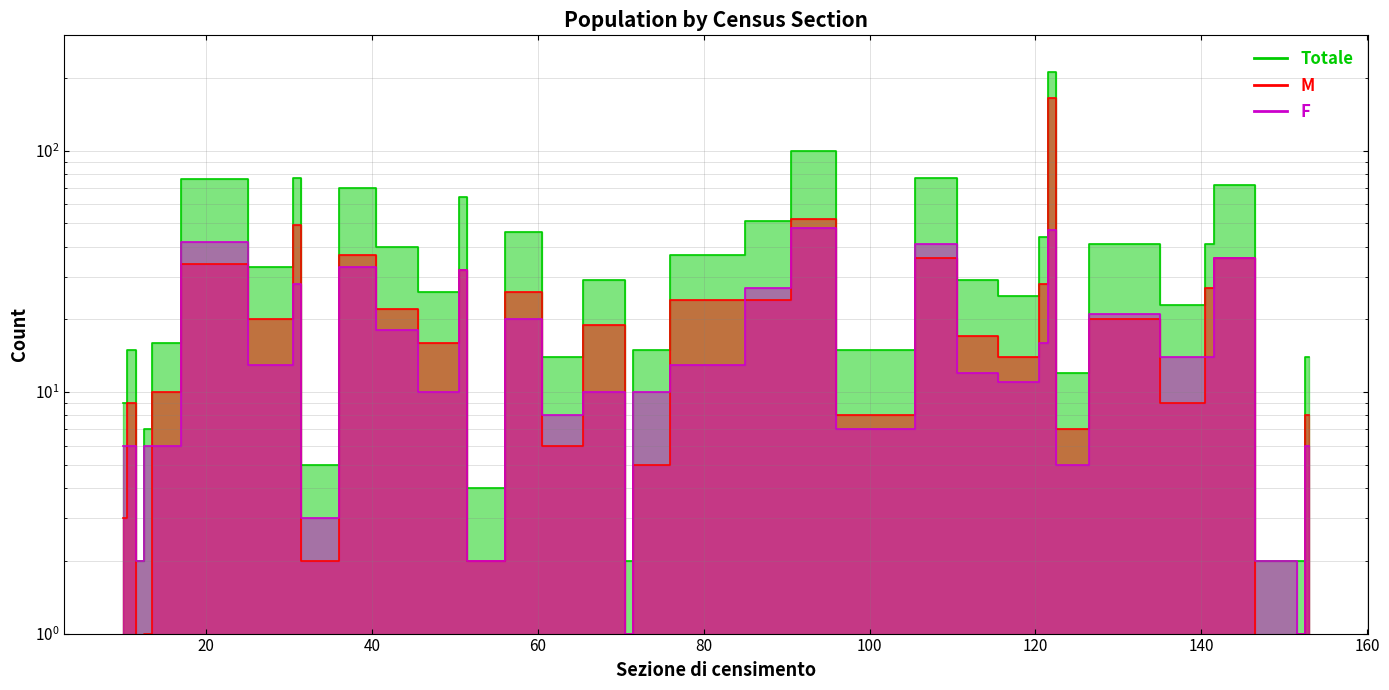

Between which two adjacent categories do F and M first intersect?

10 and 11